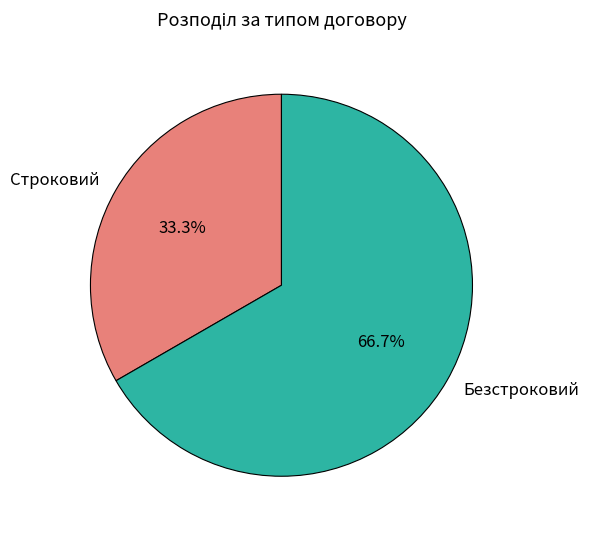

To the nearest percent, what is the difference between the Безстроковий and Строковий slice percentages?

33%